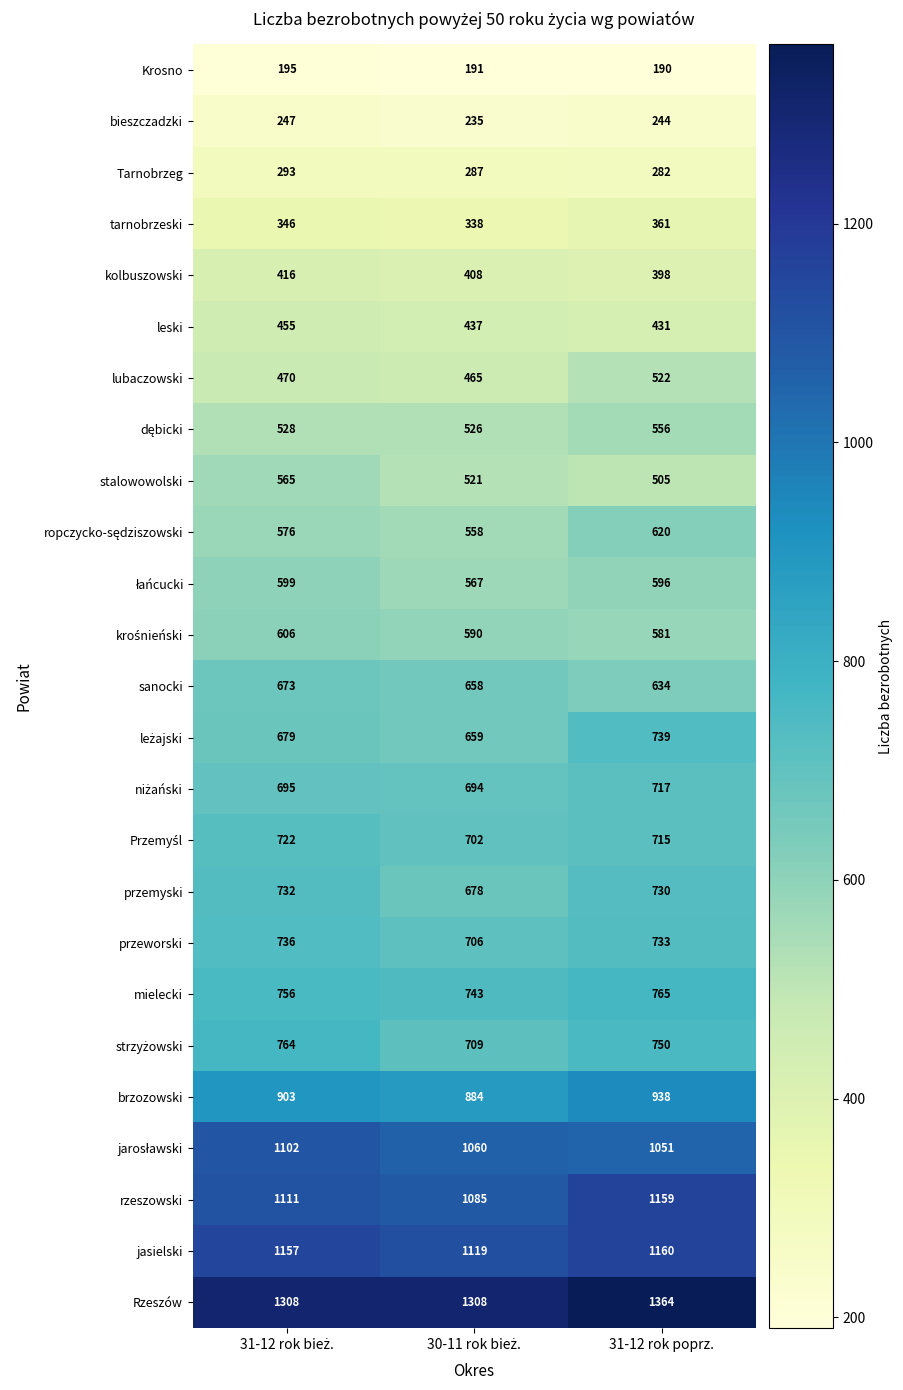

What is the total value across all series at 31-12 rok poprz.?

16741